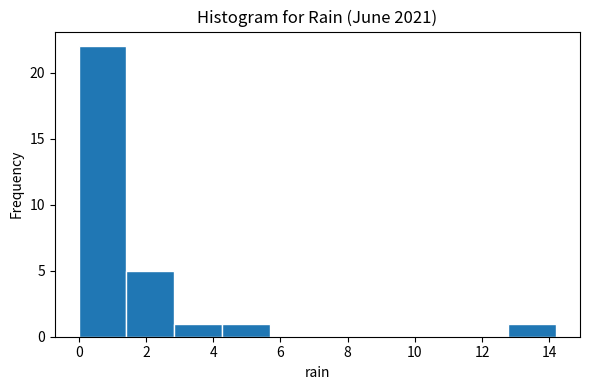

Which range on the x-axis has the tallest bar?

0.00 to 1.42